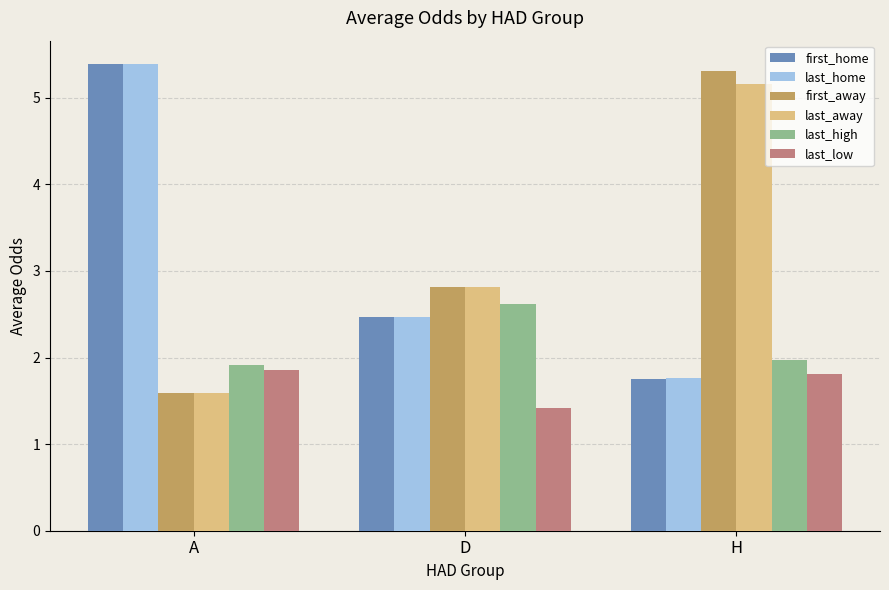

What is the sum of the last_home values at H and D?

4.2